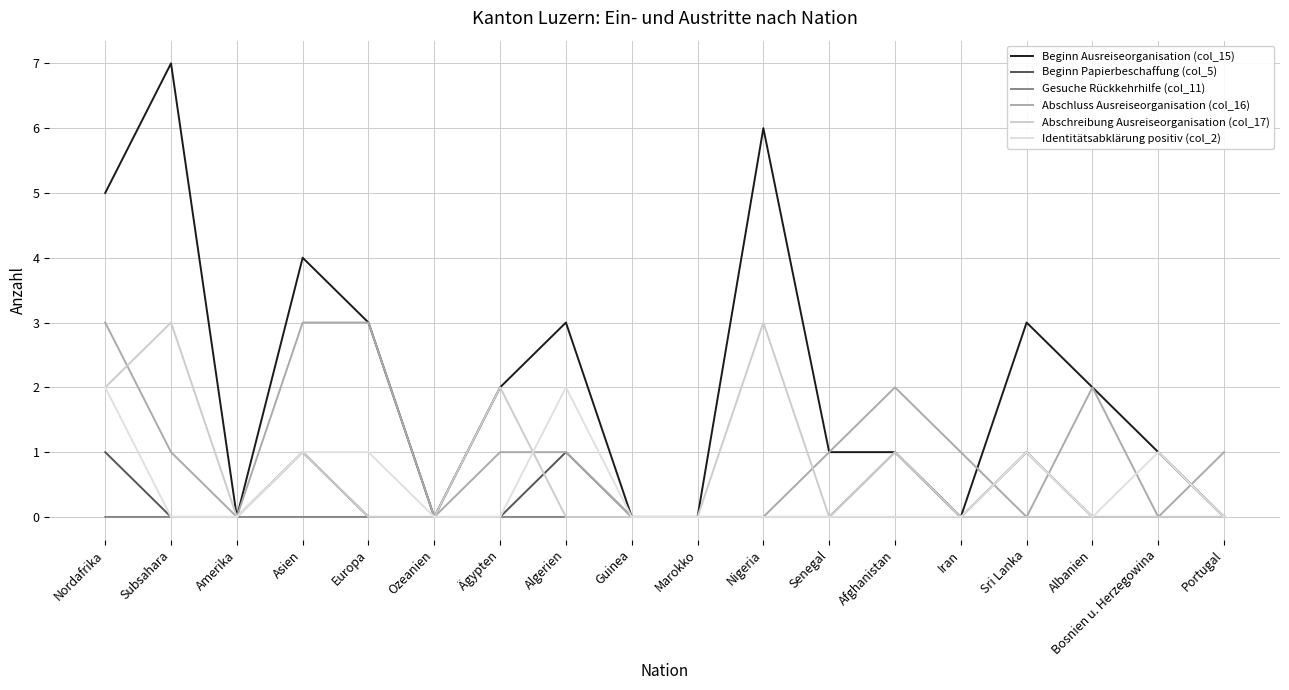

What are all the series names shown in the legend?

Beginn Ausreiseorganisation (col_15), Beginn Papierbeschaffung (col_5), Gesuche Rückkehrhilfe (col_11), Abschluss Ausreiseorganisation (col_16), Abschreibung Ausreiseorganisation (col_17), Identitätsabklärung positiv (col_2)